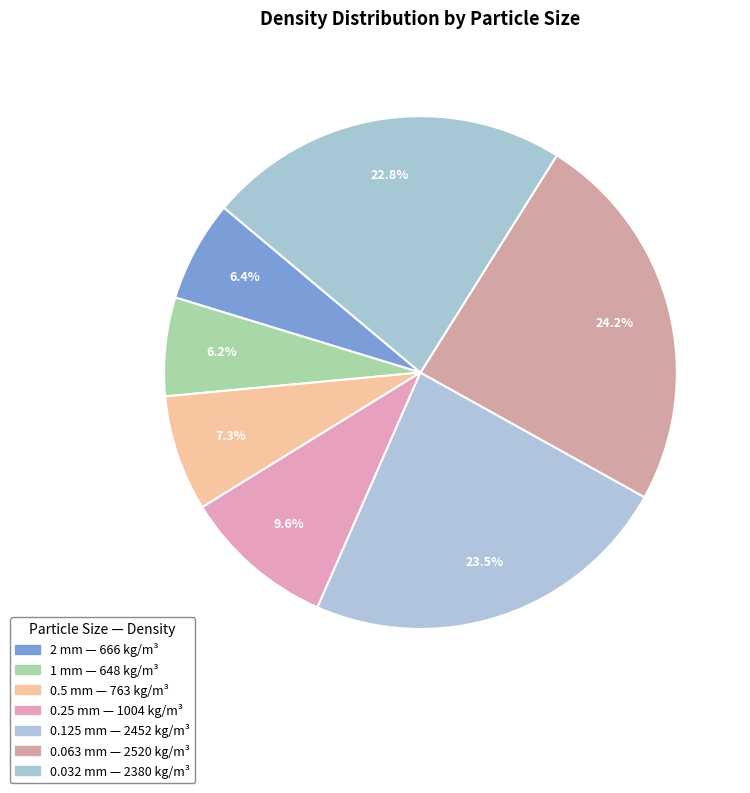

Which category has the smallest portion of the pie?

1 mm